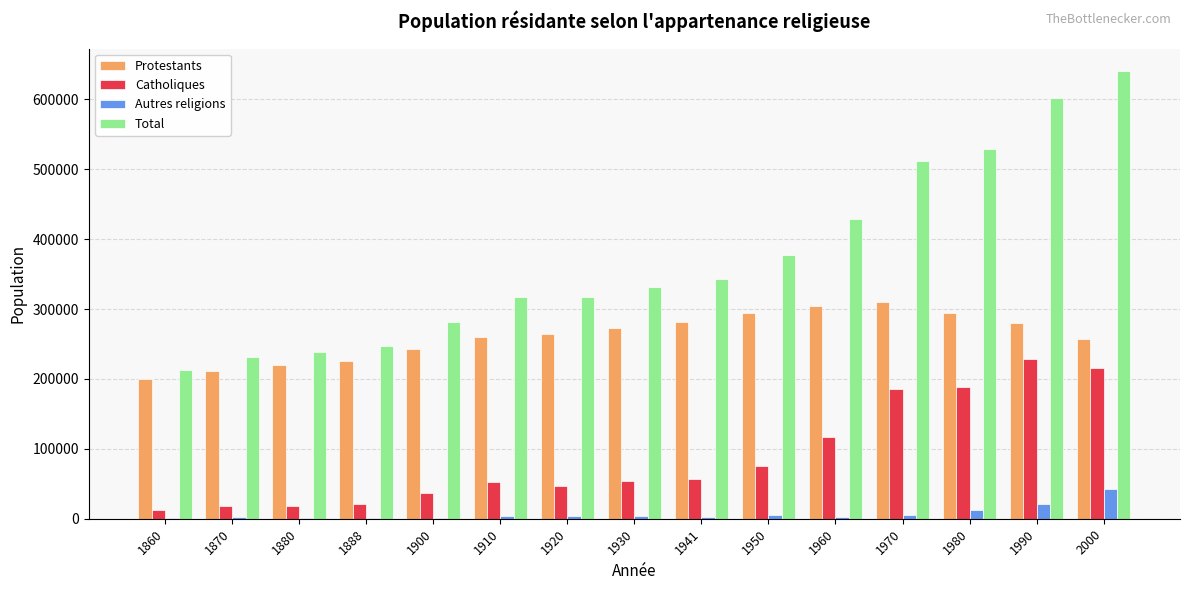

Which series changed the most between 1941 and 1970?

Total